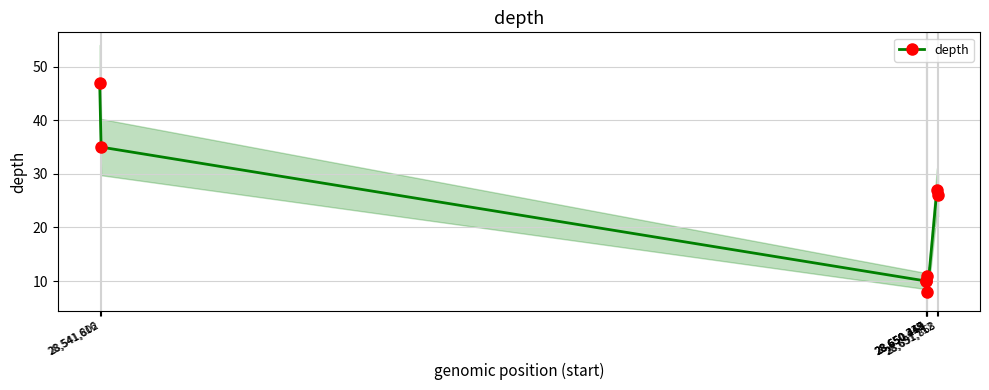

At which category does the chart reach its peak across all series?

28,541,616